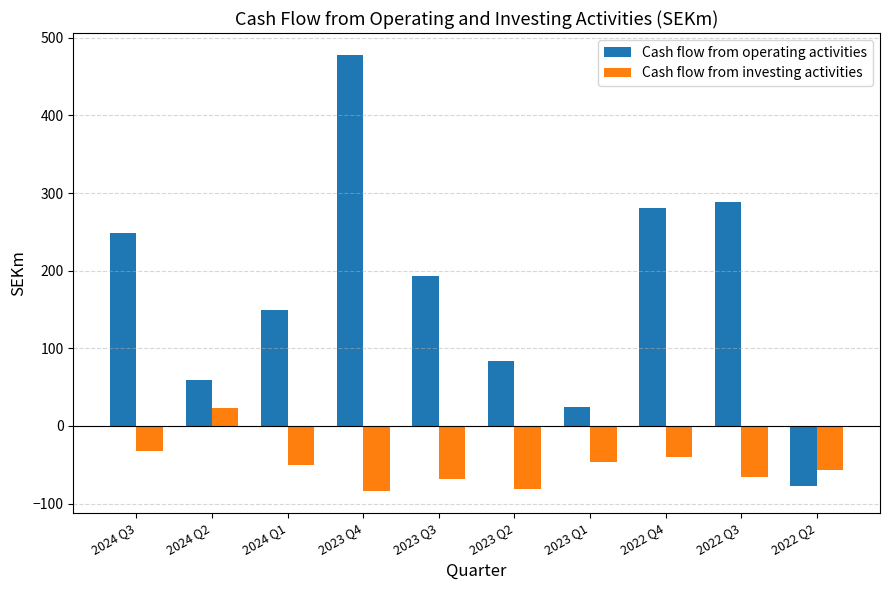

What are all the series names shown in the legend?

Cash flow from operating activities, Cash flow from investing activities